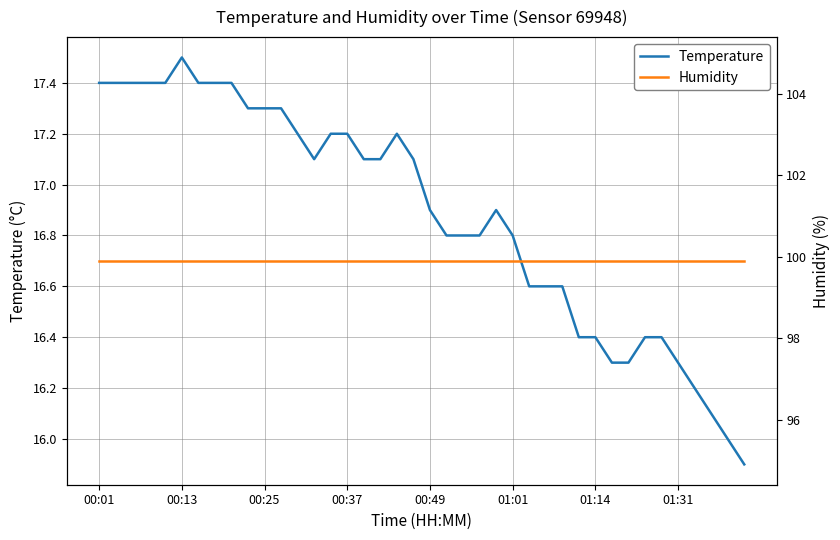

Between 11 and 31, which series saw the biggest shift?

Temperature